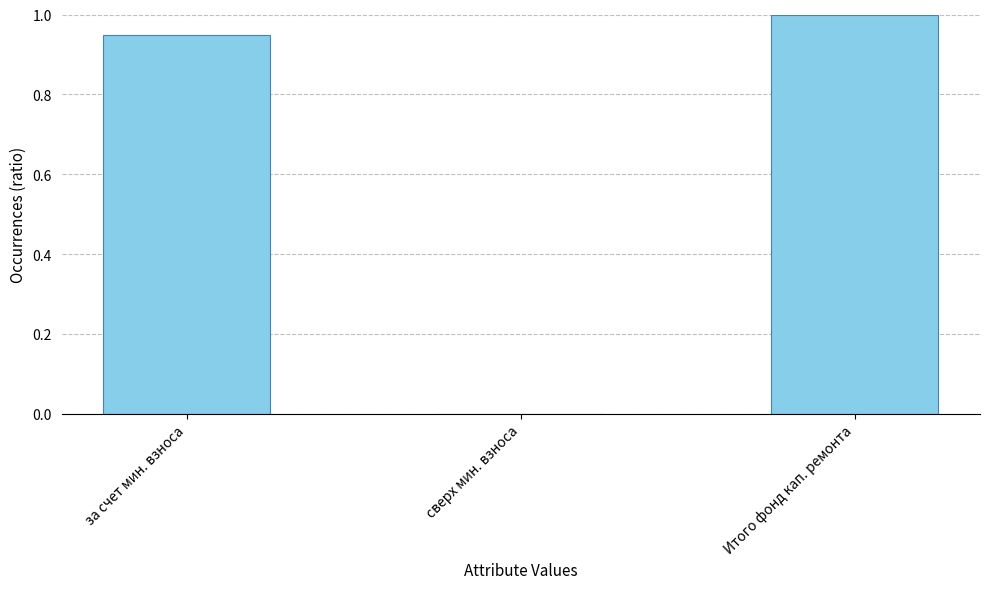

Is it true that the value at сверх мин. взноса is -0.5?

False